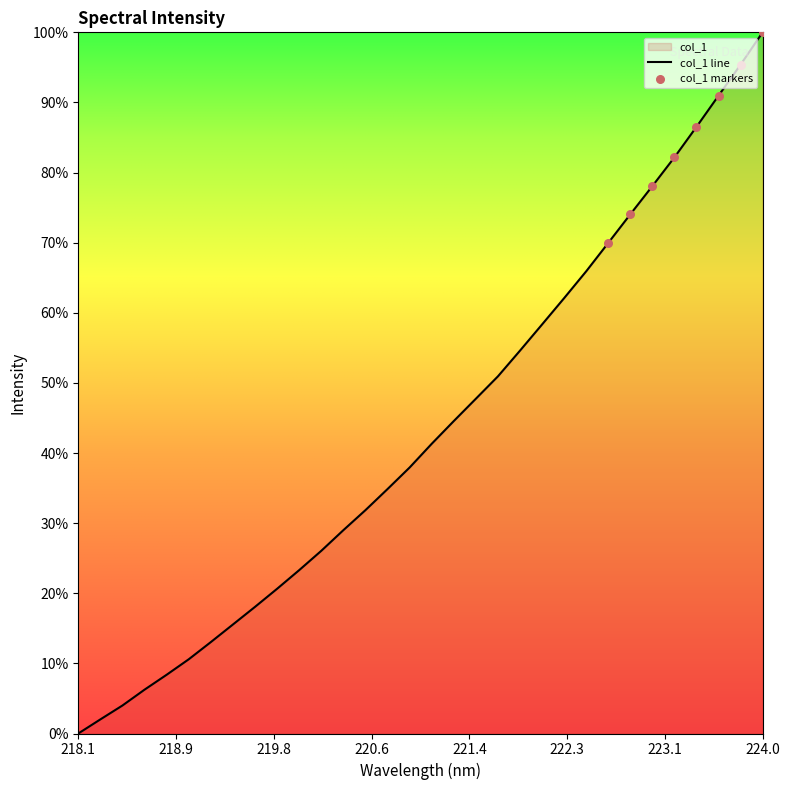

Between 220.3533 and 218.2508, which is larger?

220.3533